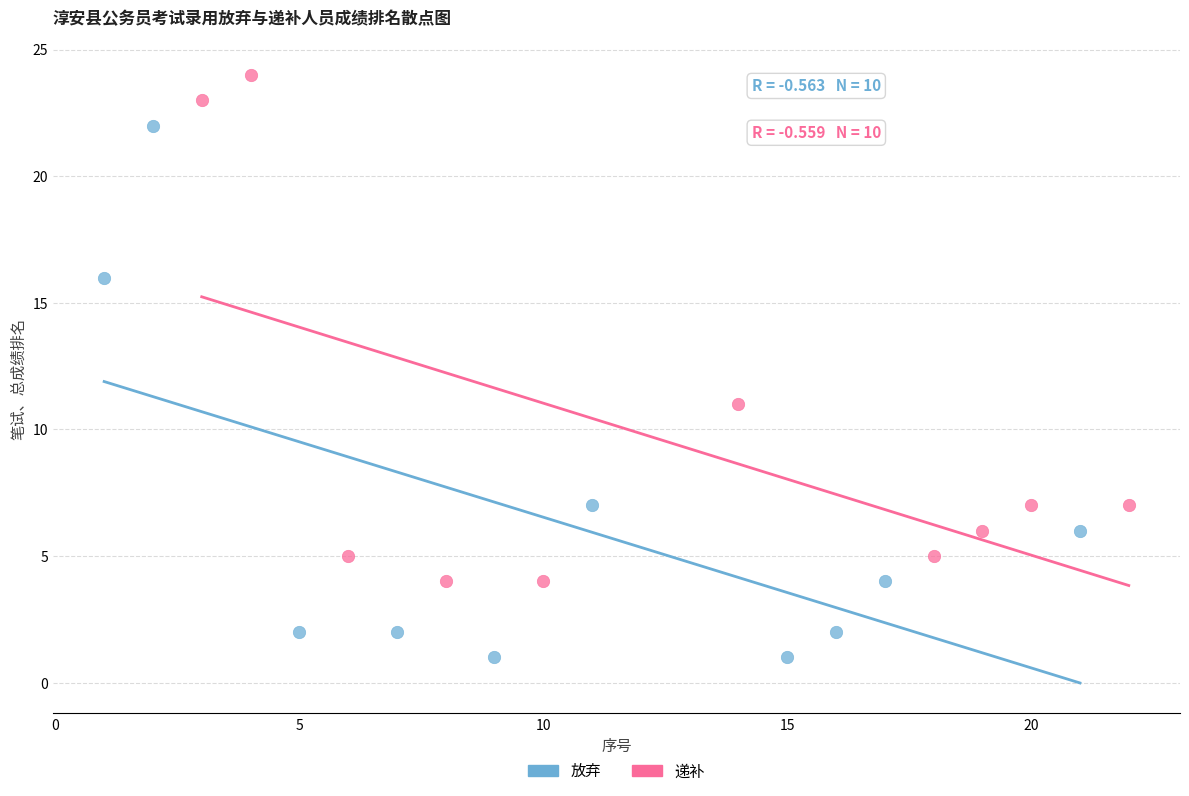

Which series has the largest Y range (max minus min)?

放弃